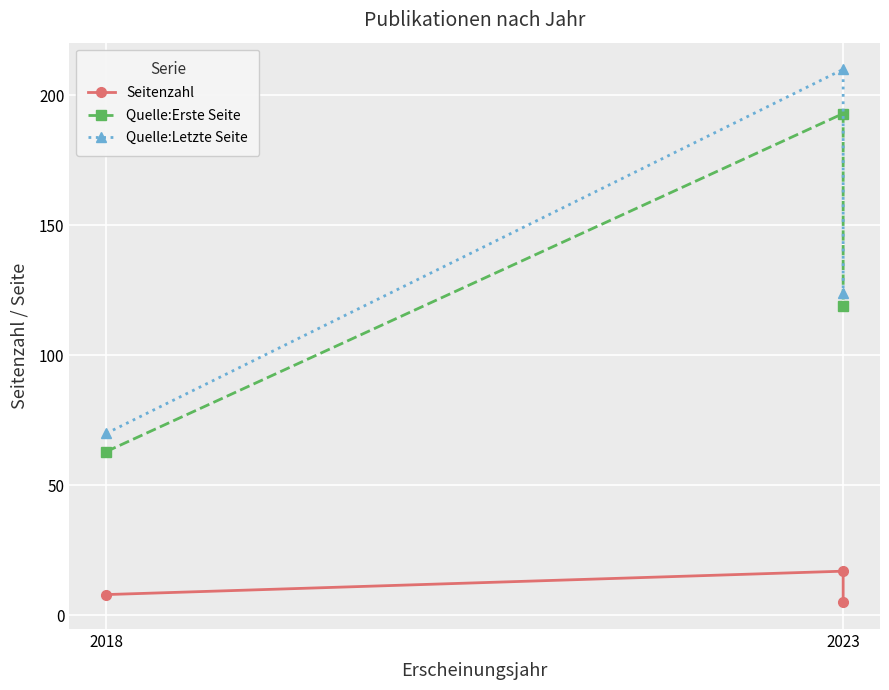

What is the difference between the maximum and second lowest values in the Quelle:Erste Seite series?

74